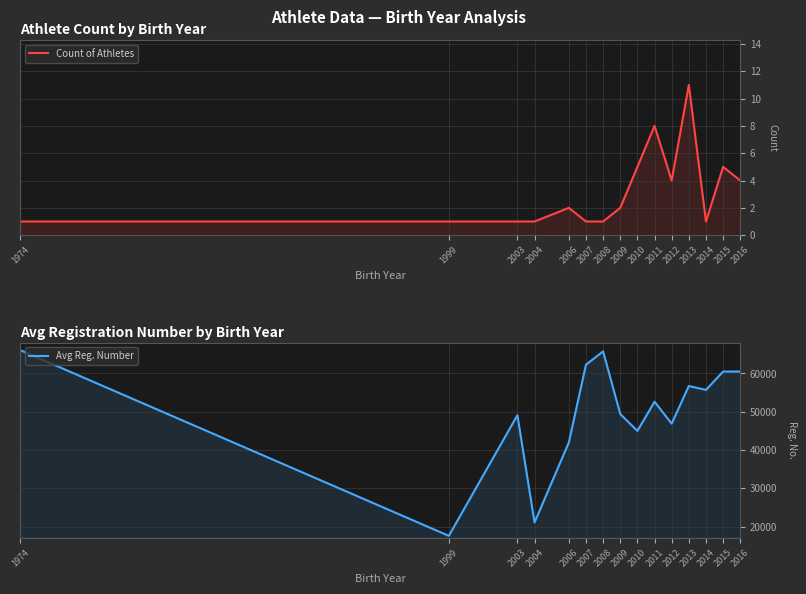

True or false: Count of Athletes and Avg Reg. Number cross at least once.

False